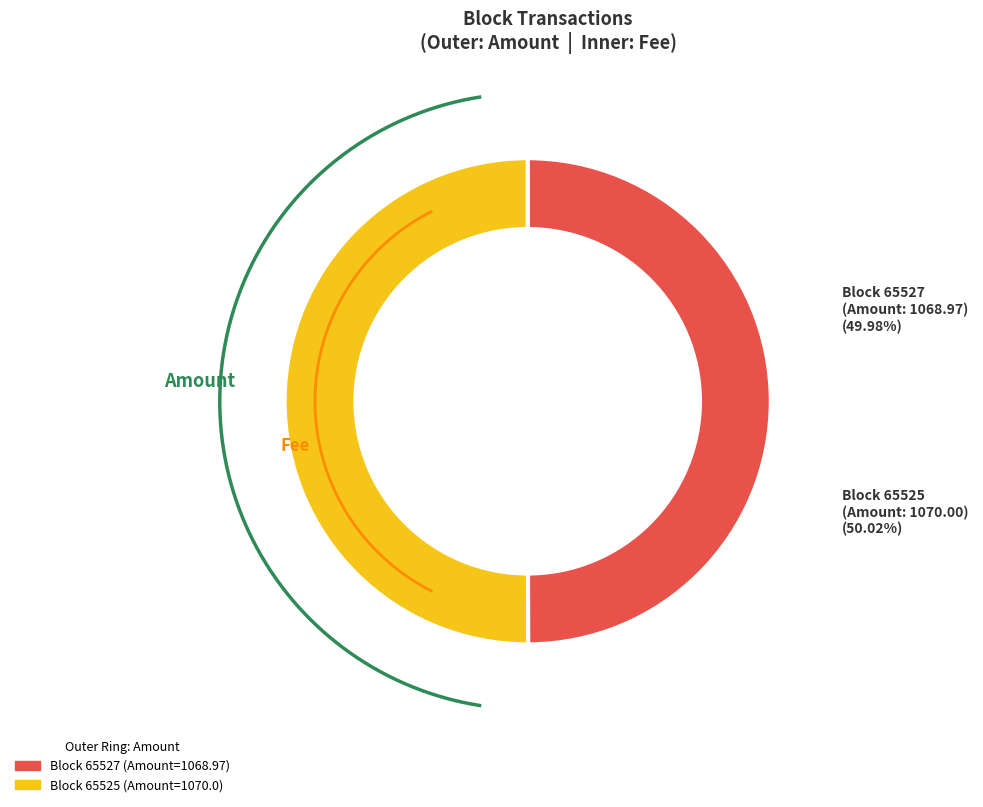

Is it true that 65527 is 1% of the pie?

False